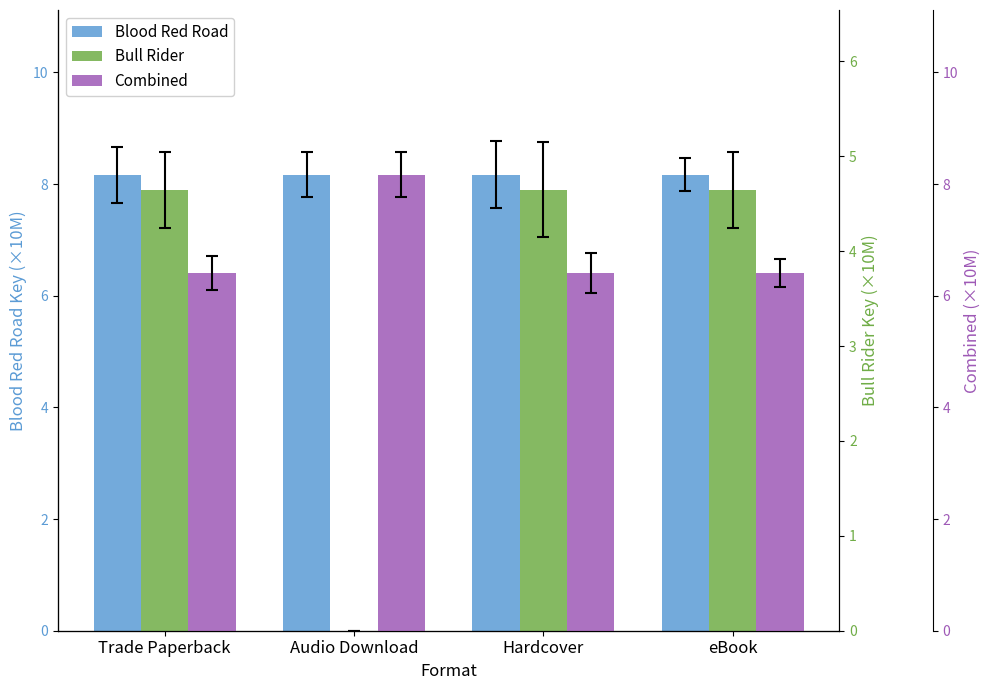

Reading right to left, transcribe all the data shown in this chart.

Blood Red Road: 8.2	8.2	8.2	8.2
Bull Rider: 4.6	4.6	0.0	4.6
Combined: 6.4	6.4	8.2	6.4